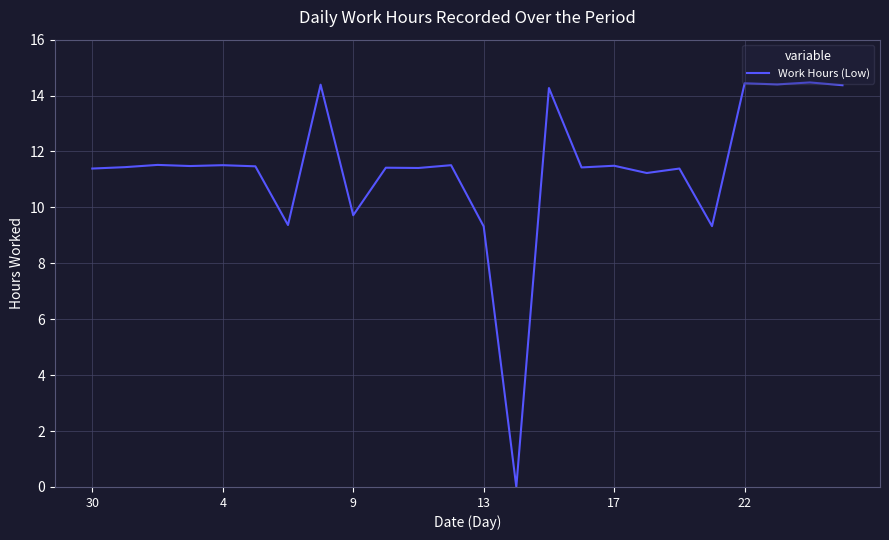

What is the greatest value displayed?

14.5